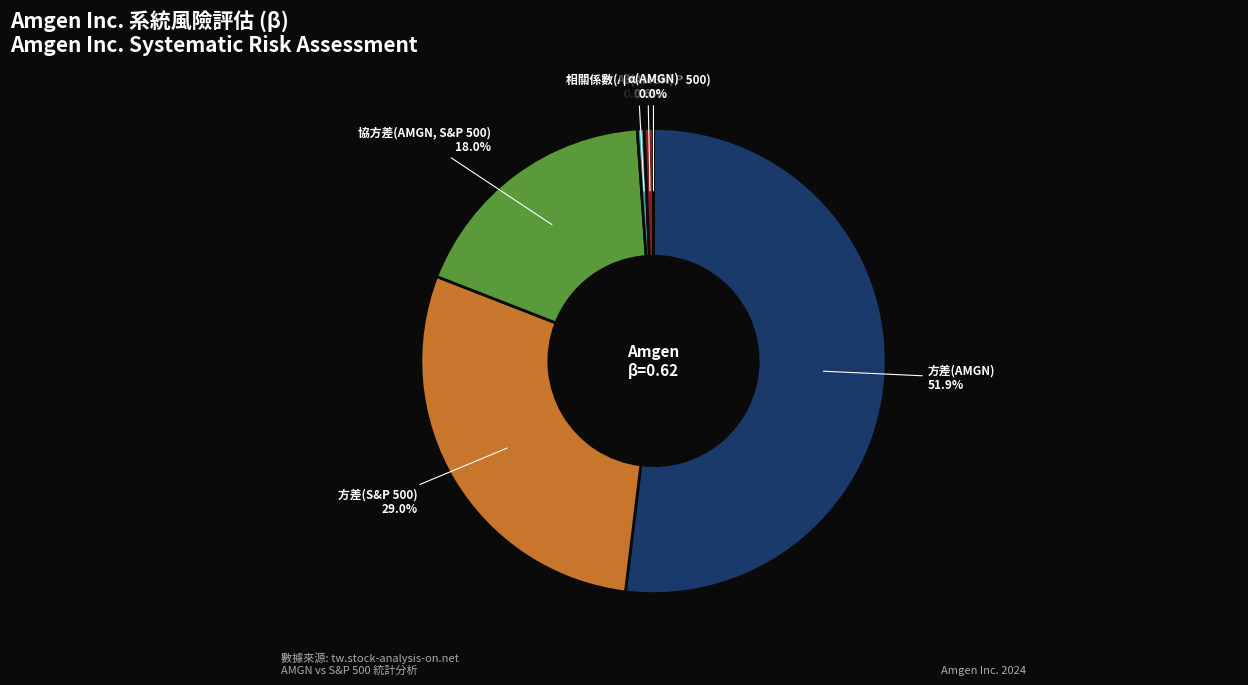

Does 方差(AMGN) represent more than half of the total?

Yes